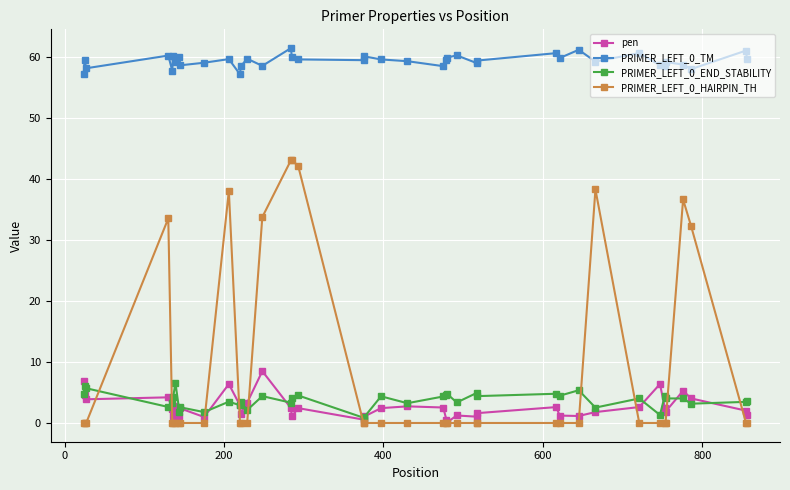

True or false: pen has more than 0 interior local peaks.

True